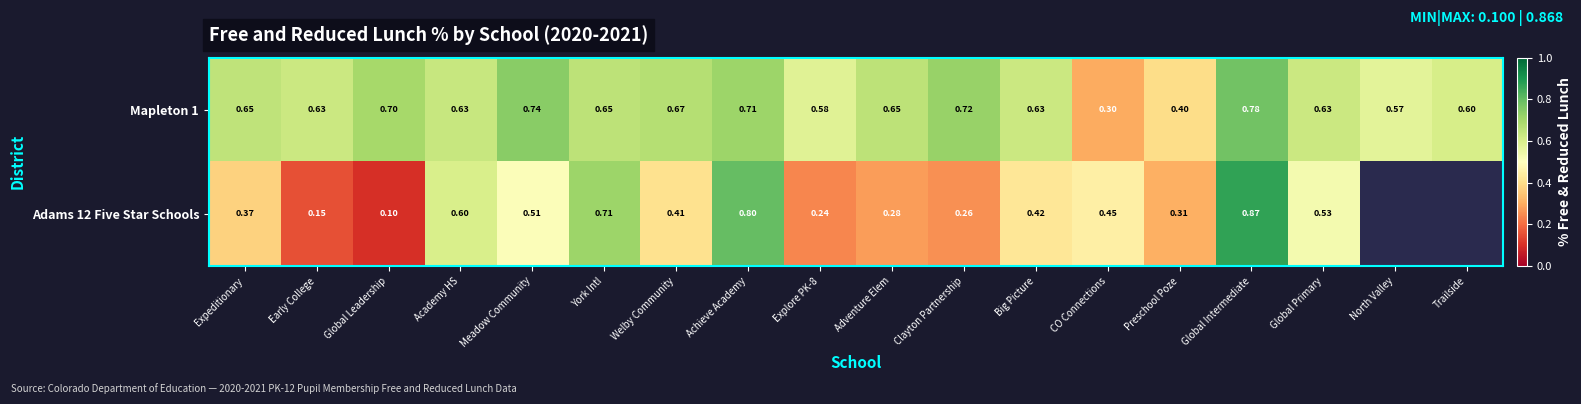

Is the value of Mapleton 1 at CO Connections greater than the value of Adams 12 Five Star Schools at Academy HS?

No